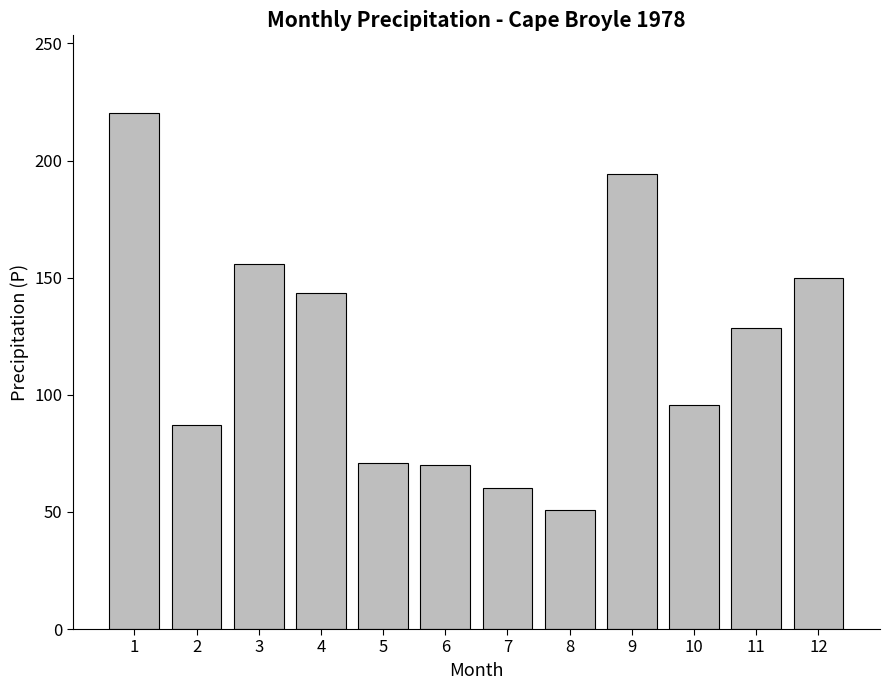

The chart shows a value of 150.0 at 12. True or false?

True